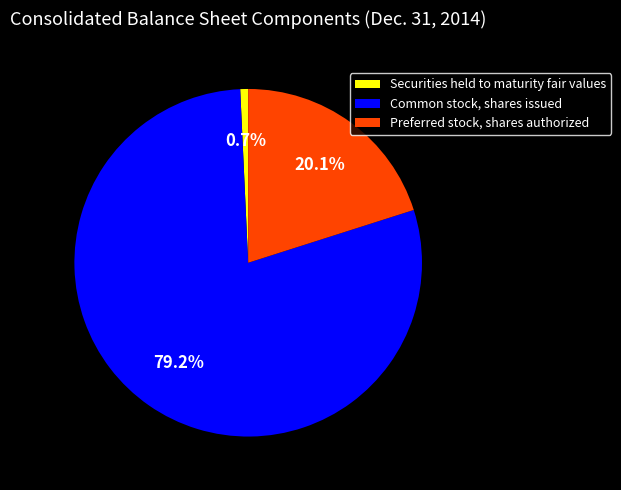

What is the ratio of the value at Common stock, shares issued to the value at Preferred stock, shares authorized?

3.9